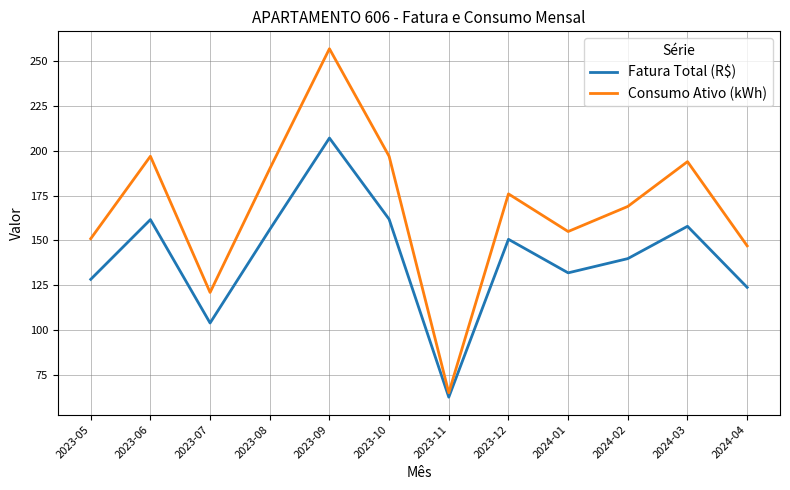

Where is the first local maximum for Fatura Total (R$)?

2023-06